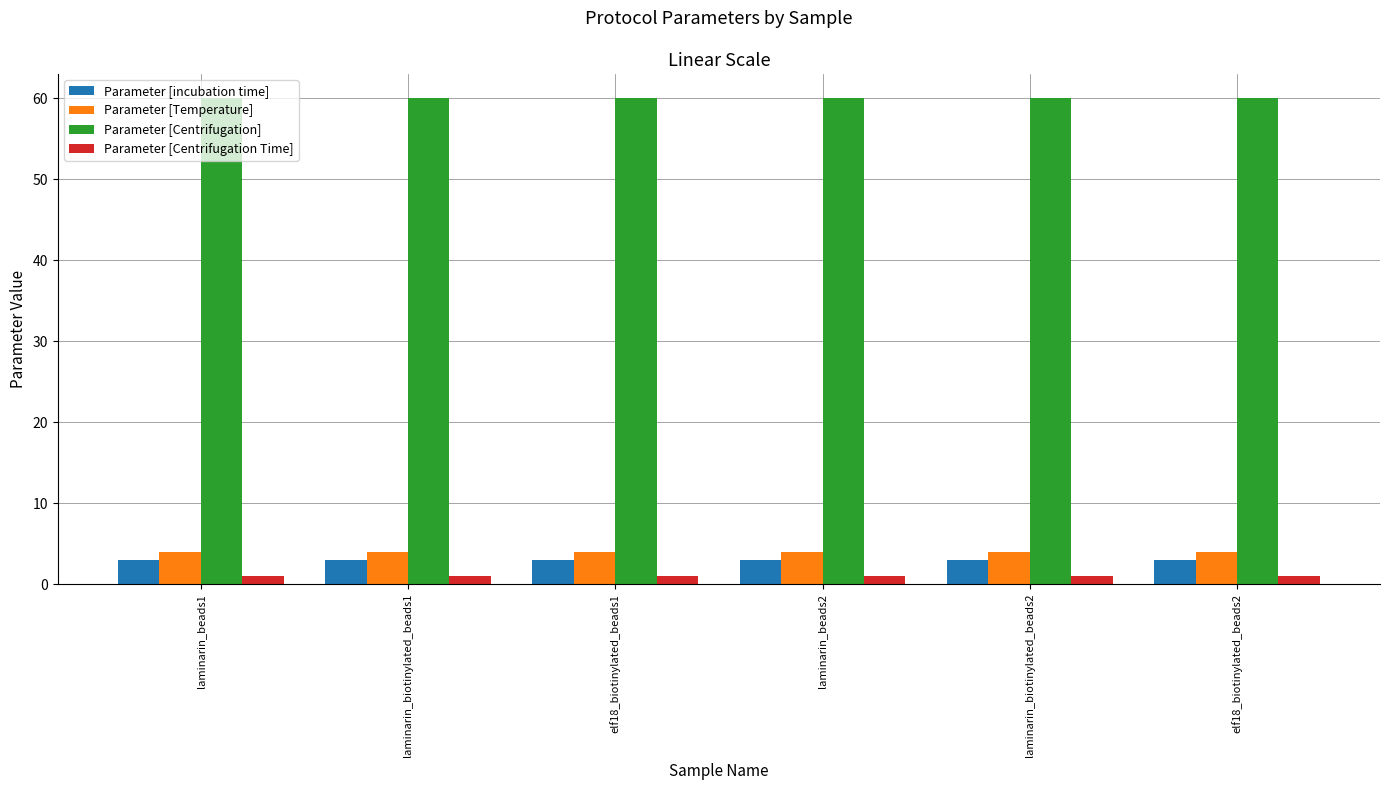

What is the spread (max minus min) of values at elf18_biotinylated_beads2?

59